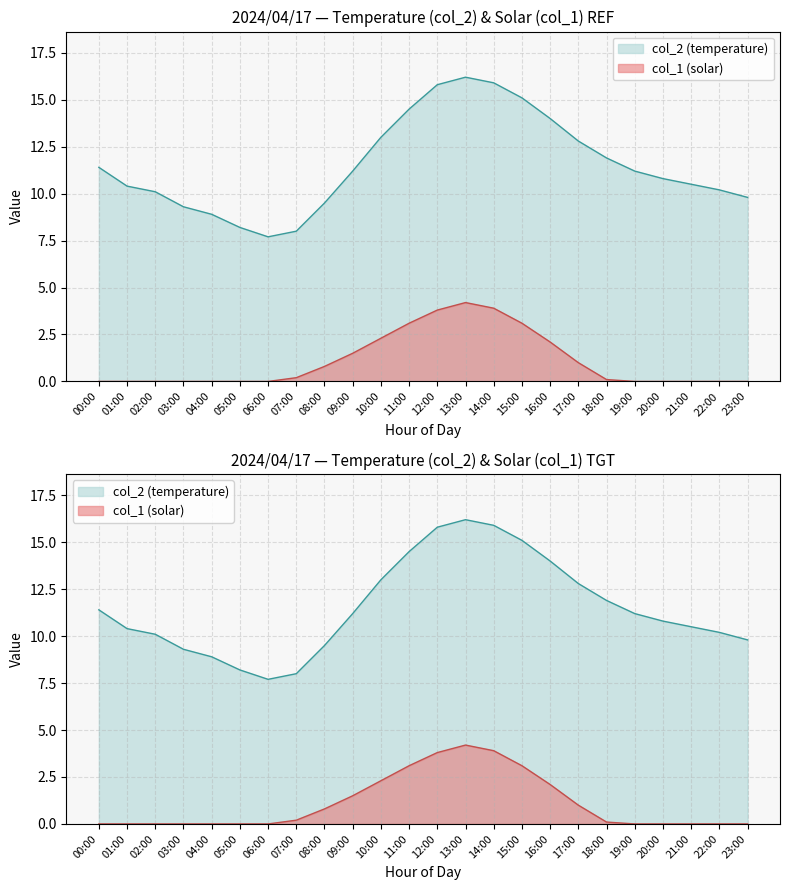

At which label does col_2 first exceed 11?

00:00